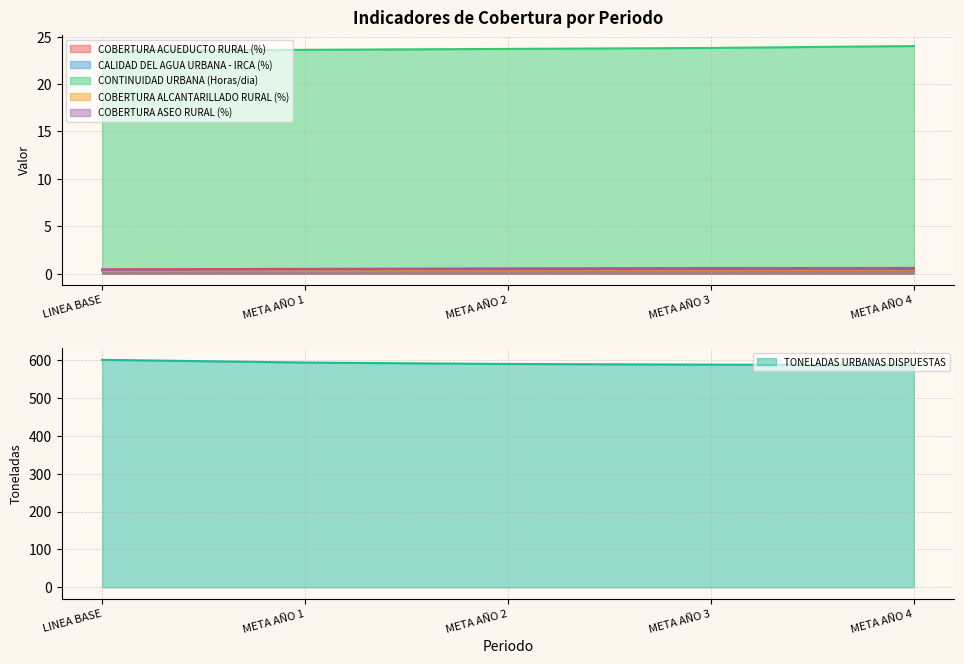

What is the total value across all series at LINEA BASE?

625.1